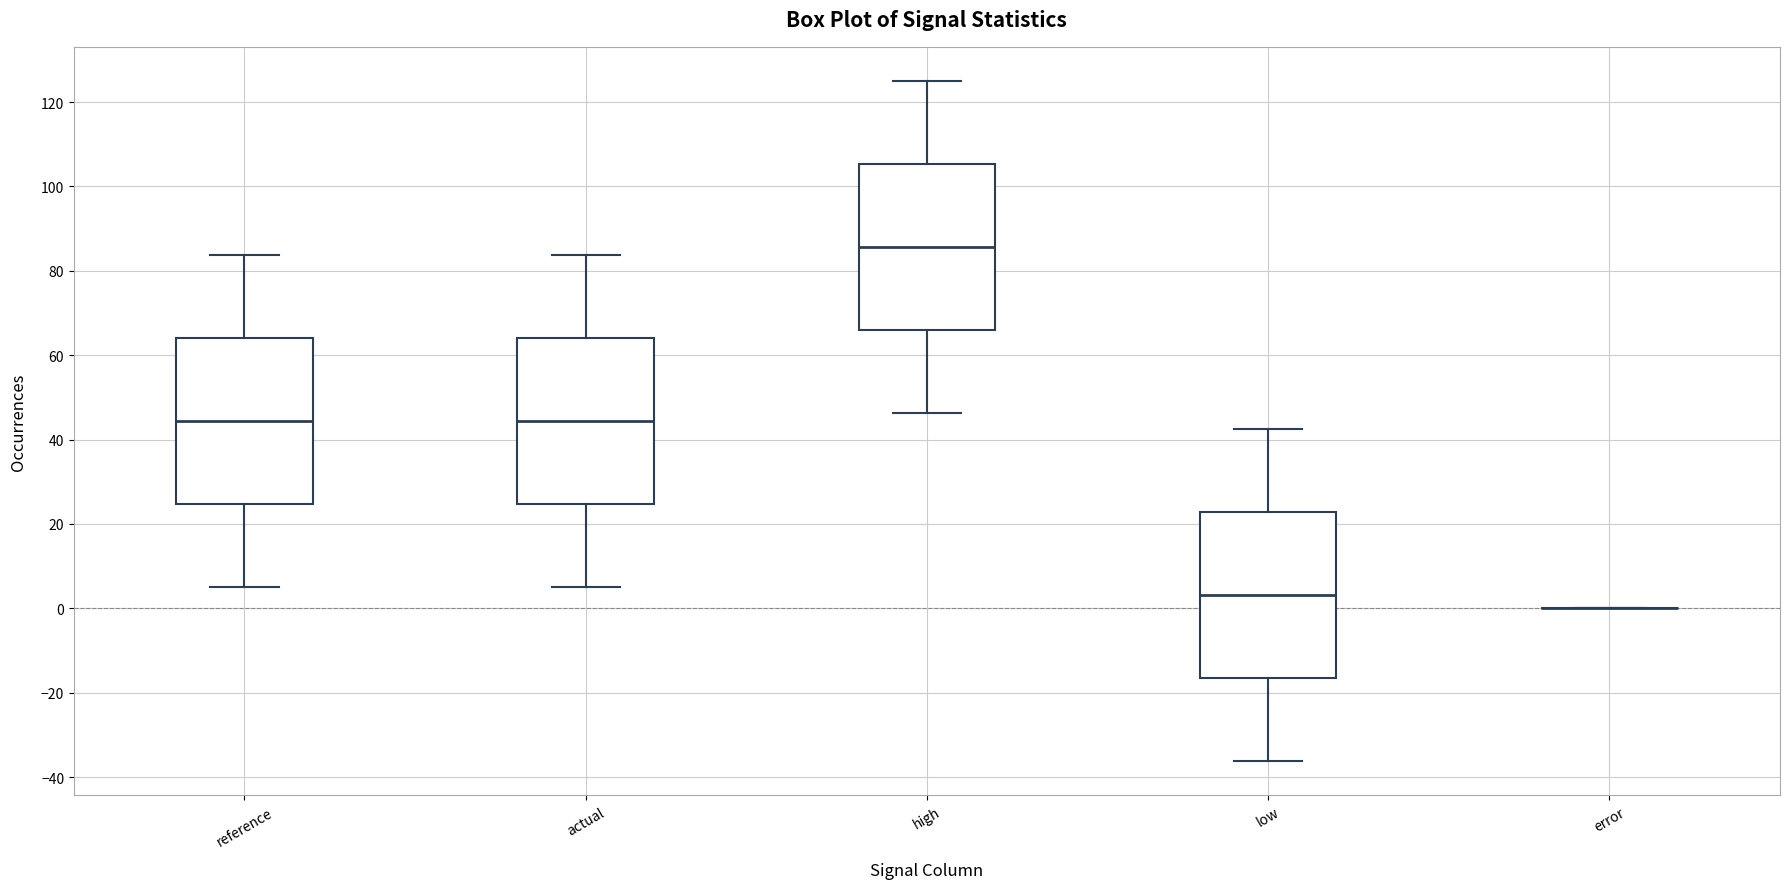

Where does the median line of the box for high sit on the y-axis? The values are not printed on the chart, so give them approximately, as read against the axis.

86